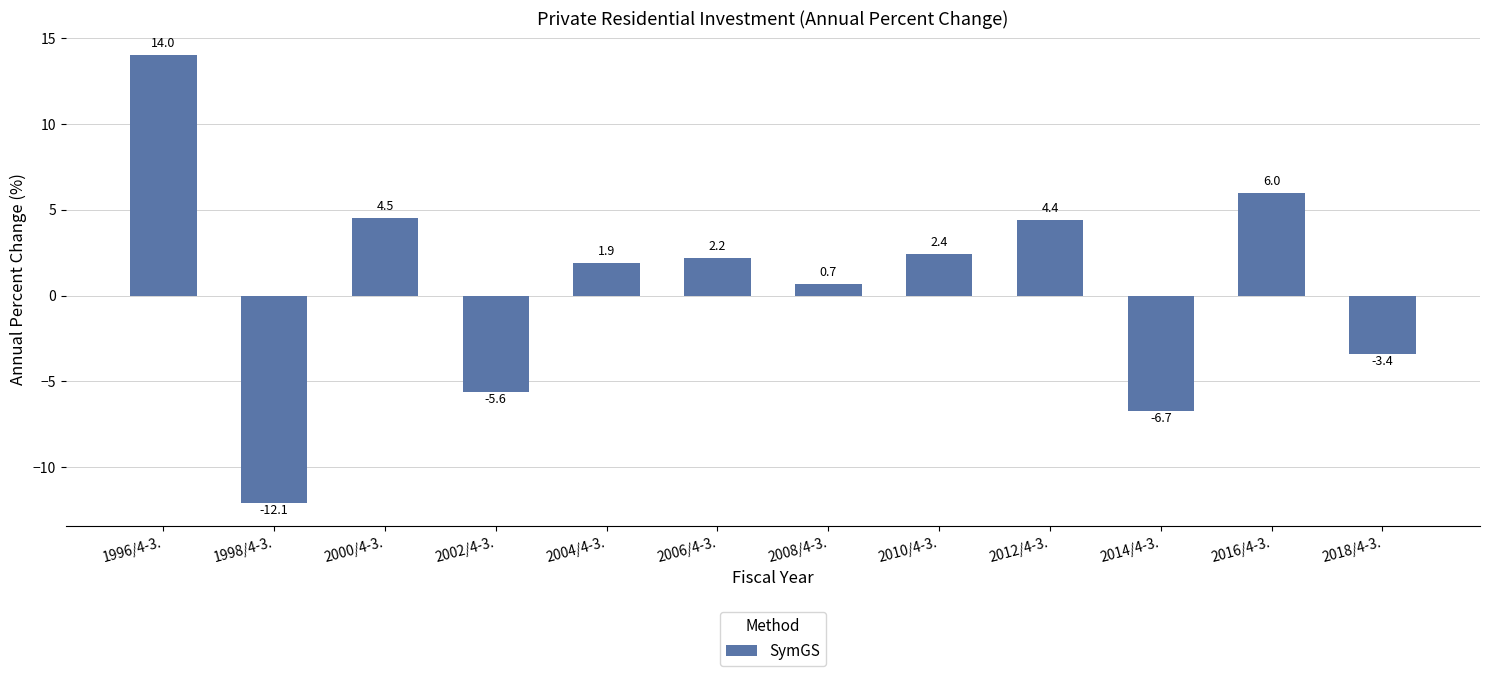

Rank the categories by value from highest to lowest.

1996/4-3., 2016/4-3., 2000/4-3., 2012/4-3., 2010/4-3., 2006/4-3., 2004/4-3., 2008/4-3., 2018/4-3., 2002/4-3., 2014/4-3., 1998/4-3.